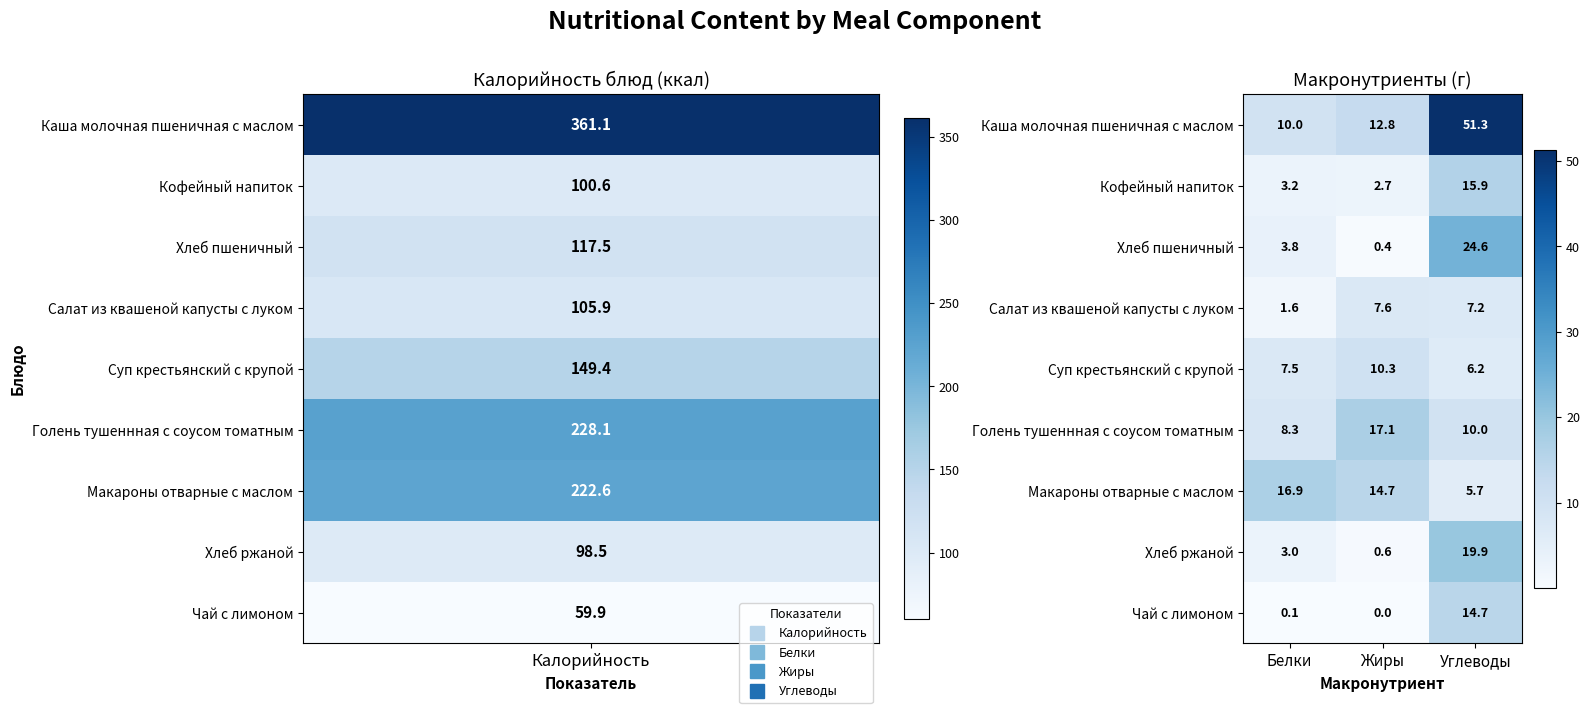

At which label does Суп крестьянский с крупой first exceed 7?

Белки